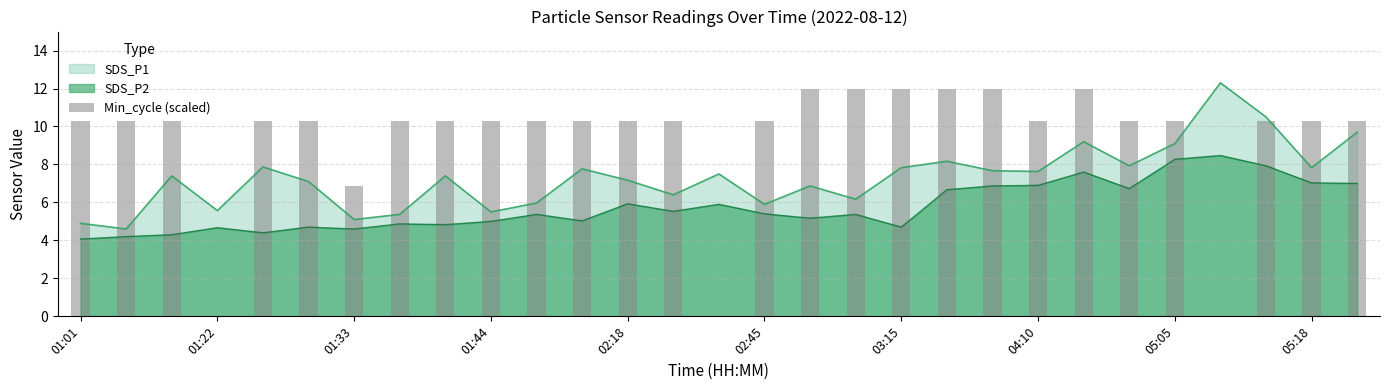

True or false: SDS_P2 and SDS_P1 intersect in this chart.

False